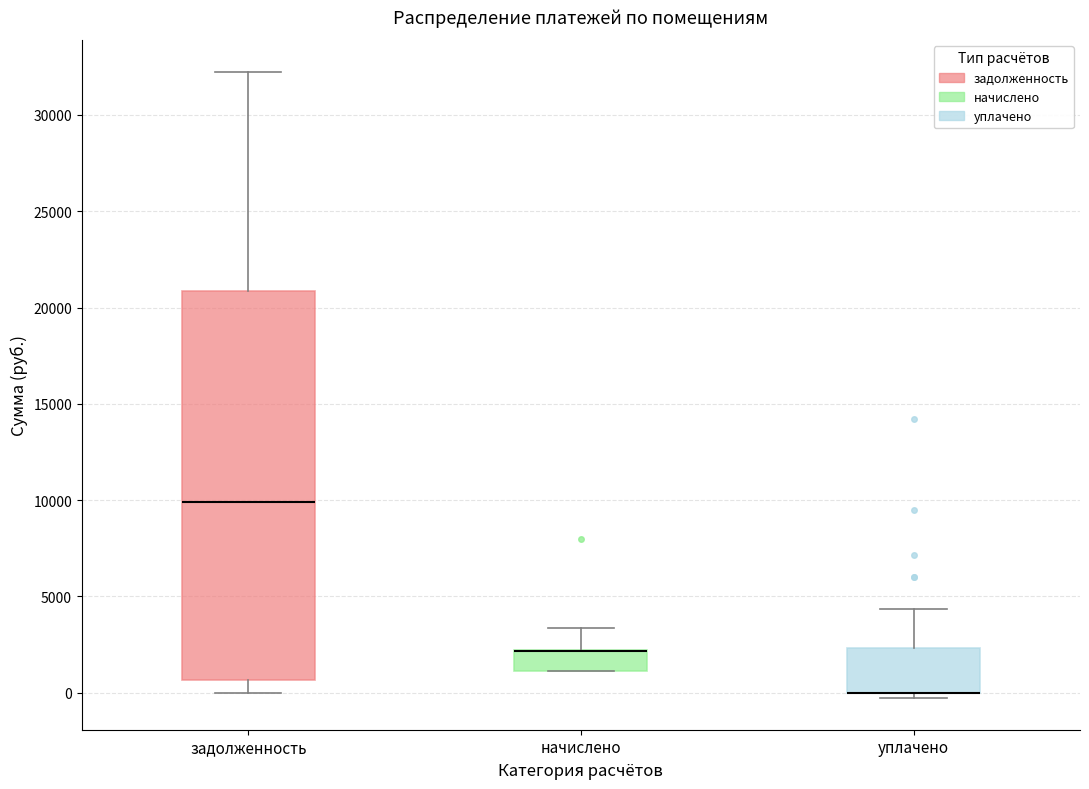

Reading left to right, transcribe this box plot: for each box, give where its median line is, the range the box spans, and where its two whiskers end, as read against the y-axis. The values are not printed on the chart, so give them approximately, as read against the axis.

задолженность: median 10000, box 500 to 21000, whiskers 0 to 32500
начислено: median 2000 (drawn on the box's upper edge), box 1000 to 2000, whiskers 1000 to 3500
уплачено: median 0 (drawn on the box's lower edge), box 0 to 2500, whiskers -500 to 4500